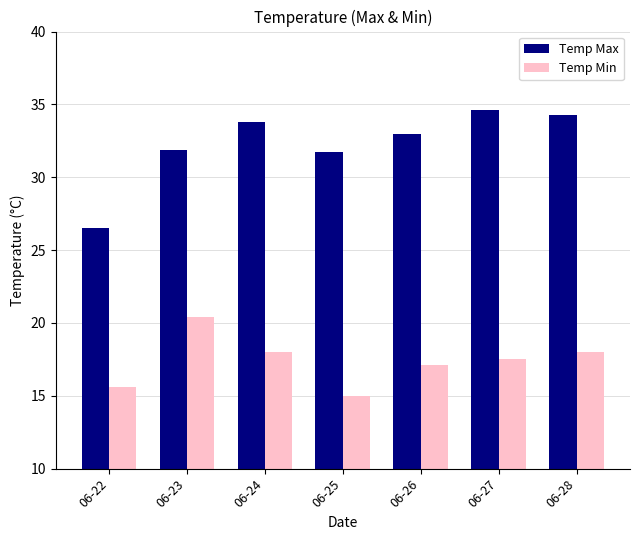

How many distinct data groups are displayed?

2